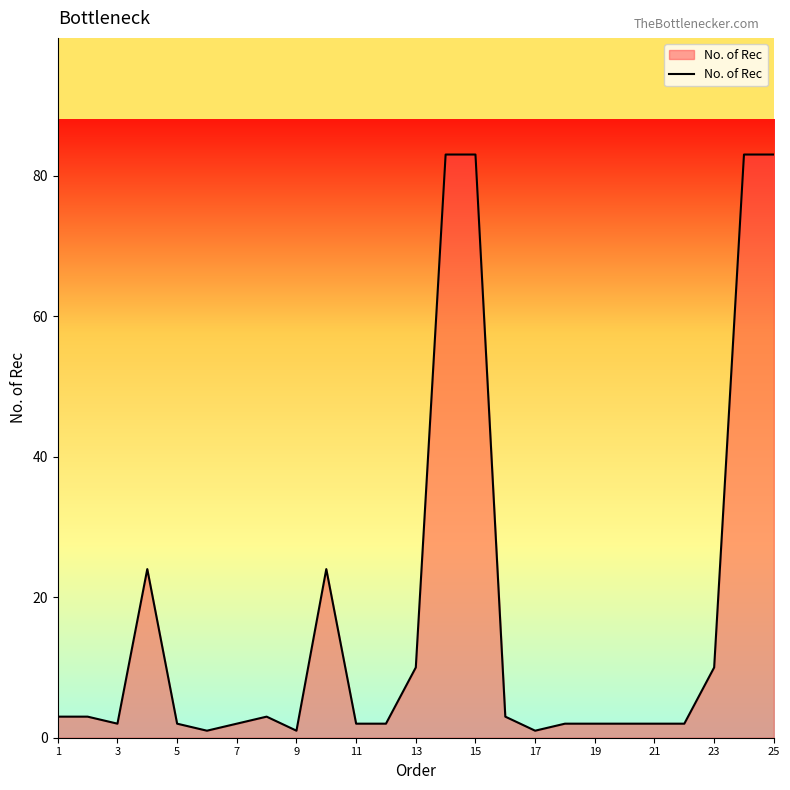

What is the greatest value displayed?

83